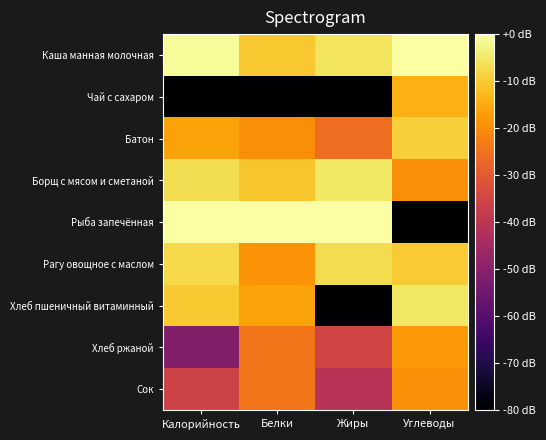

Reading left to right, transcribe all the data shown in this chart.

Каша манная молочная: Калорийность=-1.1	Белки=-10.5	Жиры=-5.8	Углеводы=0.0
Чай с сахаром: Калорийность=-80.0	Белки=-80.0	Жиры=-80.0	Углеводы=-14.3
Батон: Калорийность=-16.3	Белки=-20.0	Жиры=-25.8	Углеводы=-9.3
Борщ с мясом и сметаной: Калорийность=-6.7	Белки=-10.9	Жиры=-5.1	Углеводы=-19.8
Рыба запечённая: Калорийность=0.0	Белки=0.0	Жиры=0.0	Углеводы=-80.0
Рагу овощное с маслом: Калорийность=-7.6	Белки=-18.9	Жиры=-7.2	Углеводы=-10.0
Хлеб пшеничный витаминный: Калорийность=-10.0	Белки=-16.3	Жиры=-80.0	Углеводы=-5.2
Хлеб ржаной: Калорийность=-51.4	Белки=-24.1	Жиры=-35.3	Углеводы=-18.1
Сок: Калорийность=-35.9	Белки=-24.2	Жиры=-40.9	Углеводы=-19.6